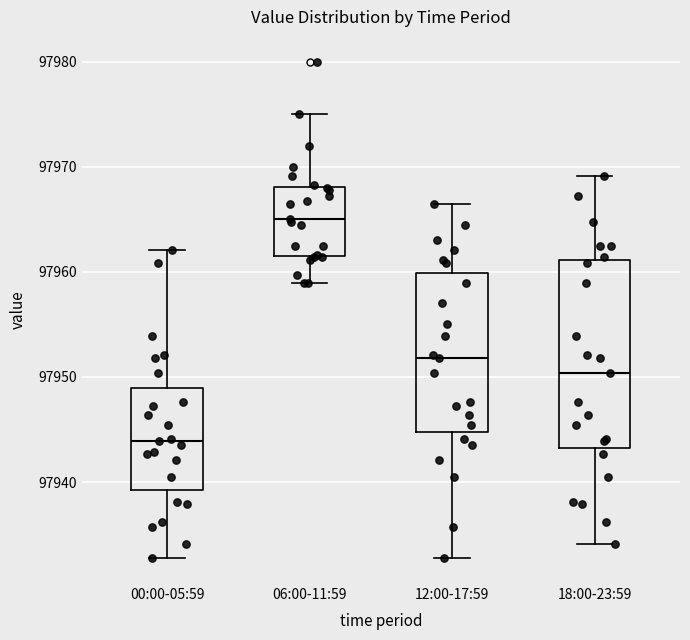

Where does the lower whisker of the box for 12:00-17:59 end on the y-axis? The values are not printed on the chart, so give them approximately, as read against the axis.

97933